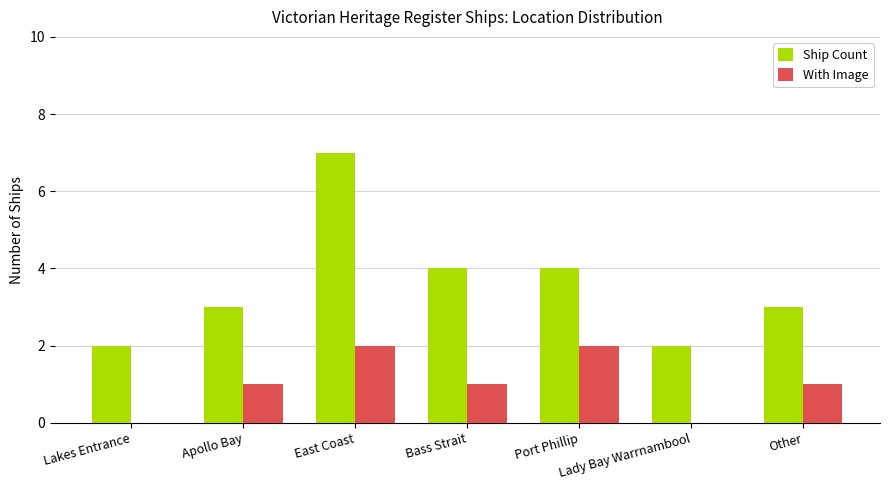

What value does the Ship Count series have at East Coast?

7